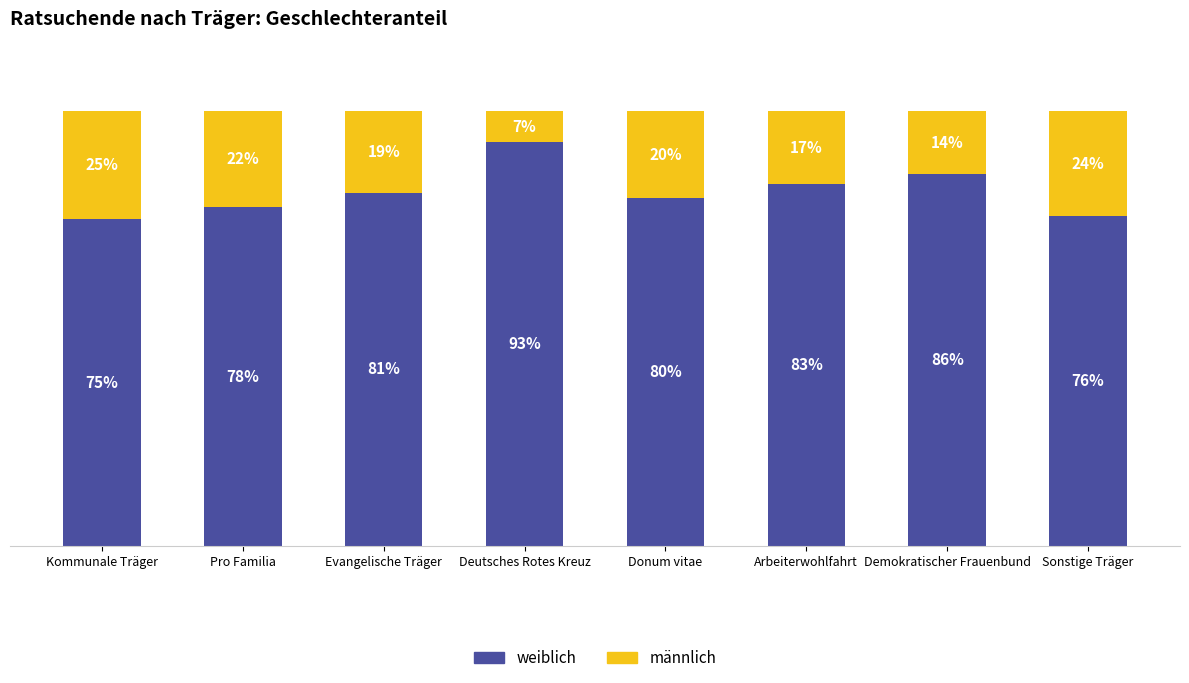

List the labels in order of weiblich value, largest first.

Deutsches Rotes Kreuz, Demokratischer Frauenbund, Arbeiterwohlfahrt, Evangelische Träger, Donum vitae, Pro Familia, Sonstige Träger, Kommunale Träger